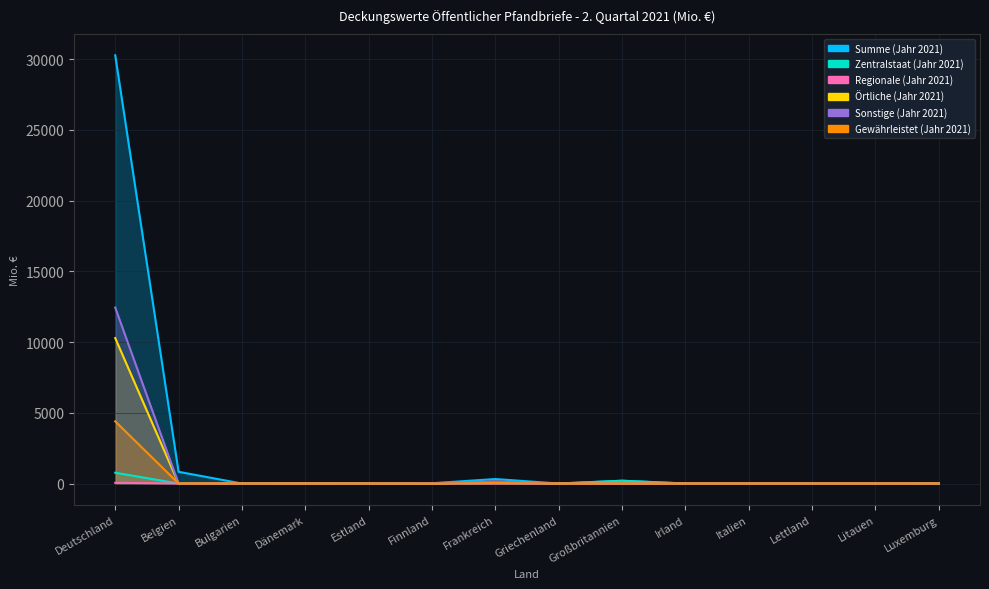

Reading left to right, list all the values displayed in this chart.

Summe (Jahr 2021): Deutschland=30266.6	Belgien=828.6	Bulgarien=0.0	Dänemark=15.9	Estland=0.0	Finnland=20.0	Frankreich=317.6	Griechenland=0.0	Großbritannien=197.8	Irland=0.0	Italien=0.0	Lettland=0.0	Litauen=0.0	Luxemburg=1.1
Zentralstaat (Jahr 2021): Deutschland=762.6	Belgien=0.0	Bulgarien=0.0	Dänemark=15.9	Estland=0.0	Finnland=0.0	Frankreich=17.0	Griechenland=0.0	Großbritannien=197.8	Irland=0.0	Italien=0.0	Lettland=0.0	Litauen=0.0	Luxemburg=1.1
Regionale (Jahr 2021): Deutschland=51.1	Belgien=0.0	Bulgarien=0.0	Dänemark=0.0	Estland=0.0	Finnland=0.0	Frankreich=0.0	Griechenland=0.0	Großbritannien=0.0	Irland=0.0	Italien=0.0	Lettland=0.0	Litauen=0.0	Luxemburg=0.0
Örtliche (Jahr 2021): Deutschland=10279.2	Belgien=0.0	Bulgarien=0.0	Dänemark=0.0	Estland=0.0	Finnland=0.0	Frankreich=121.8	Griechenland=0.0	Großbritannien=0.0	Irland=0.0	Italien=0.0	Lettland=0.0	Litauen=0.0	Luxemburg=0.0
Sonstige (Jahr 2021): Deutschland=12438.6	Belgien=0.0	Bulgarien=0.0	Dänemark=0.0	Estland=0.0	Finnland=20.0	Frankreich=150.2	Griechenland=0.0	Großbritannien=0.0	Irland=0.0	Italien=0.0	Lettland=0.0	Litauen=0.0	Luxemburg=0.0
Gewährleistet (Jahr 2021): Deutschland=4396.7	Belgien=0.9	Bulgarien=0.0	Dänemark=0.0	Estland=0.0	Finnland=0.0	Frankreich=28.6	Griechenland=0.0	Großbritannien=0.0	Irland=0.0	Italien=0.0	Lettland=0.0	Litauen=0.0	Luxemburg=0.0